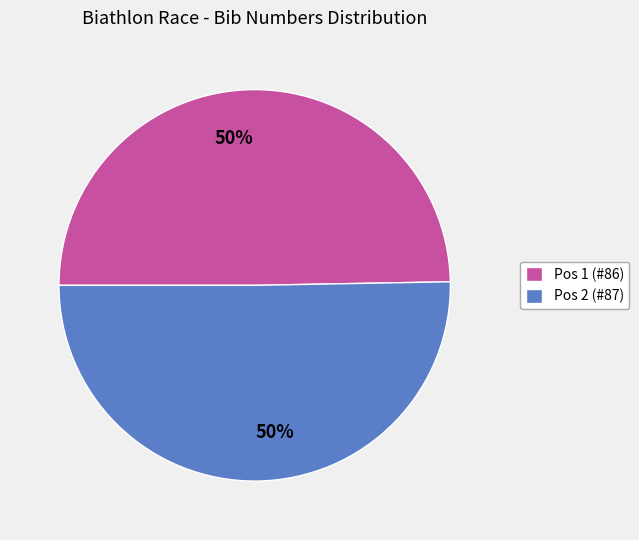

To the nearest percent, what is the average slice percentage?

50%